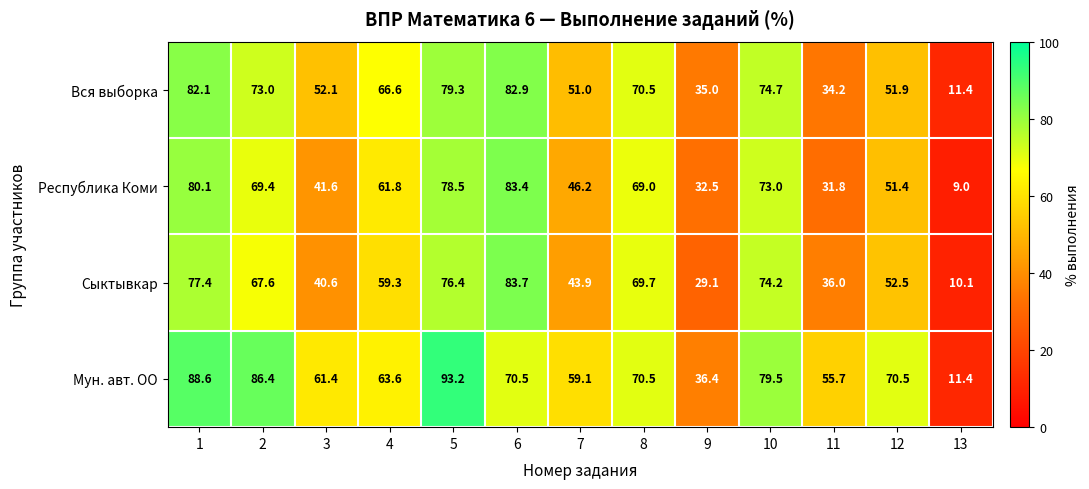

Between 2 and 11, which series saw the biggest shift?

Вся выборка